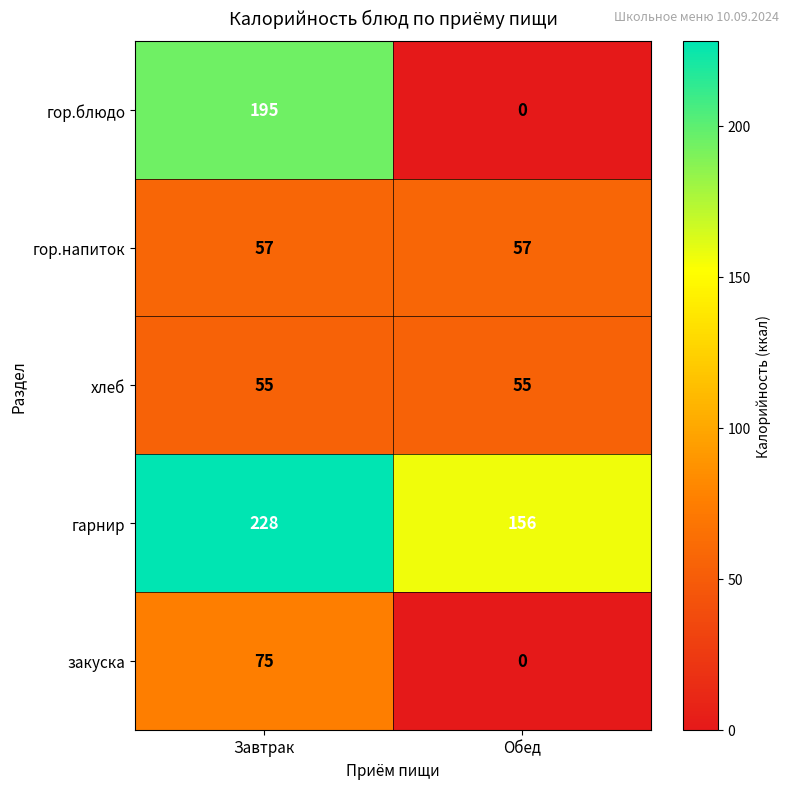

Rank the series at Завтрак from lowest to highest value.

хлеб, гор.напиток, закуска, гор.блюдо, гарнир